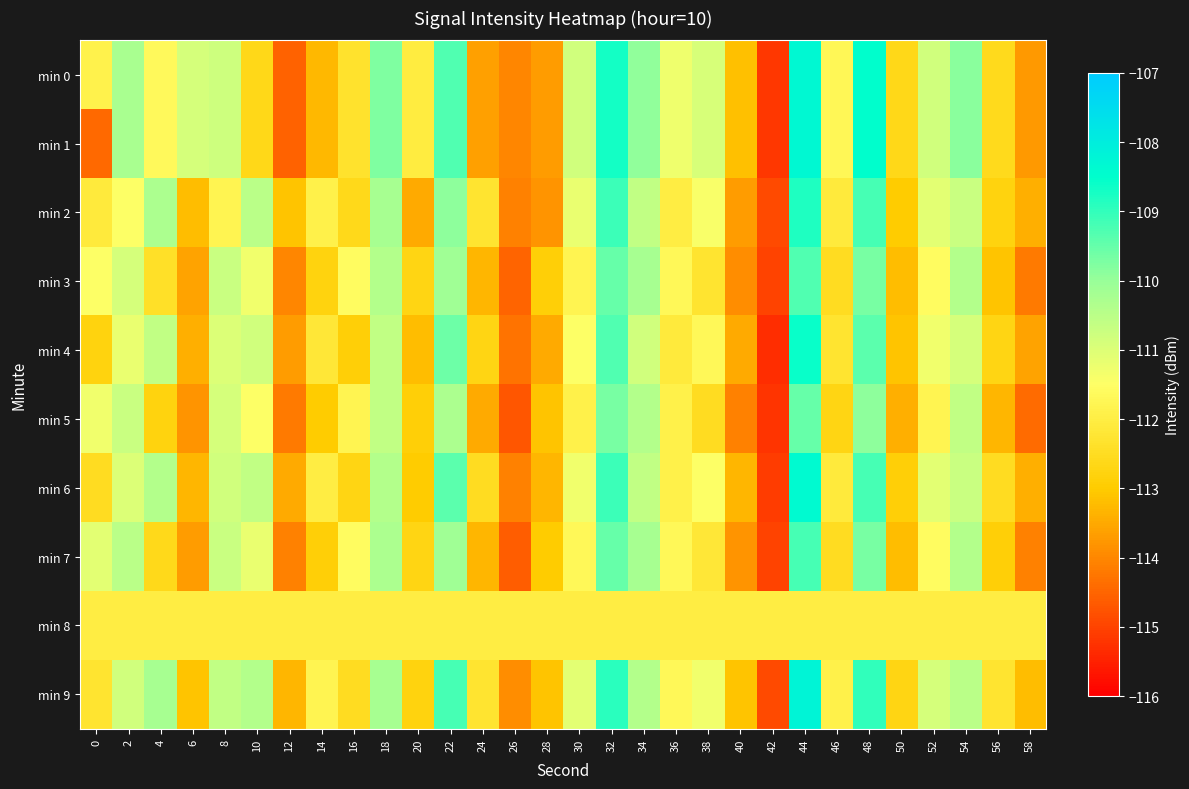

Rank the series by their maximum value, from highest to lowest.

min 9, min 0, min 1, min 6, min 4, min 2, min 7, min 3, min 5, min 8